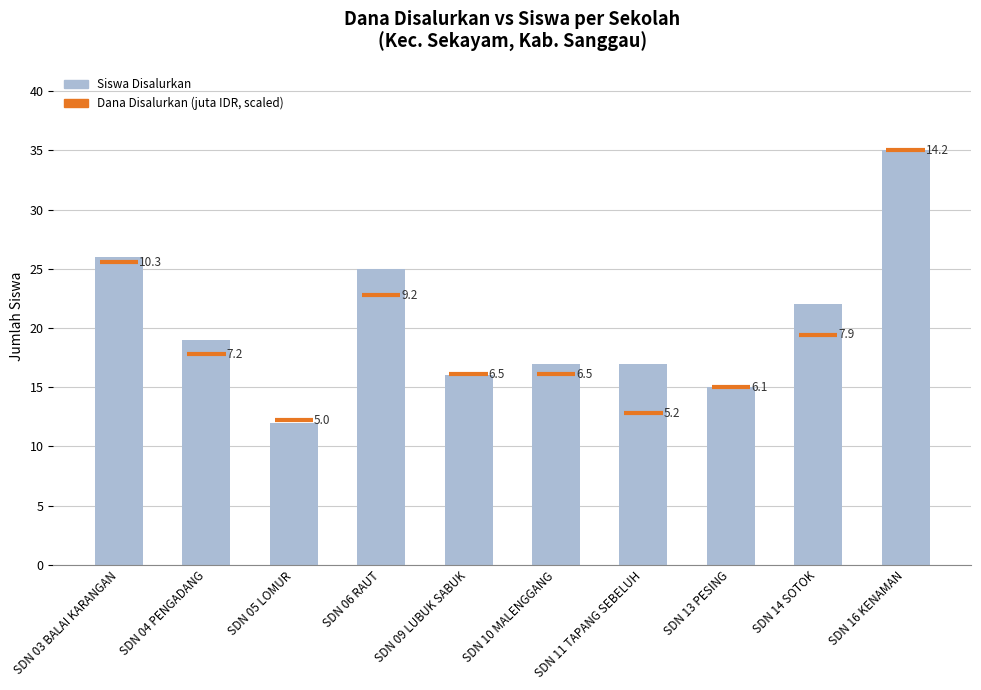

What is the minimum value shown in the chart?

12